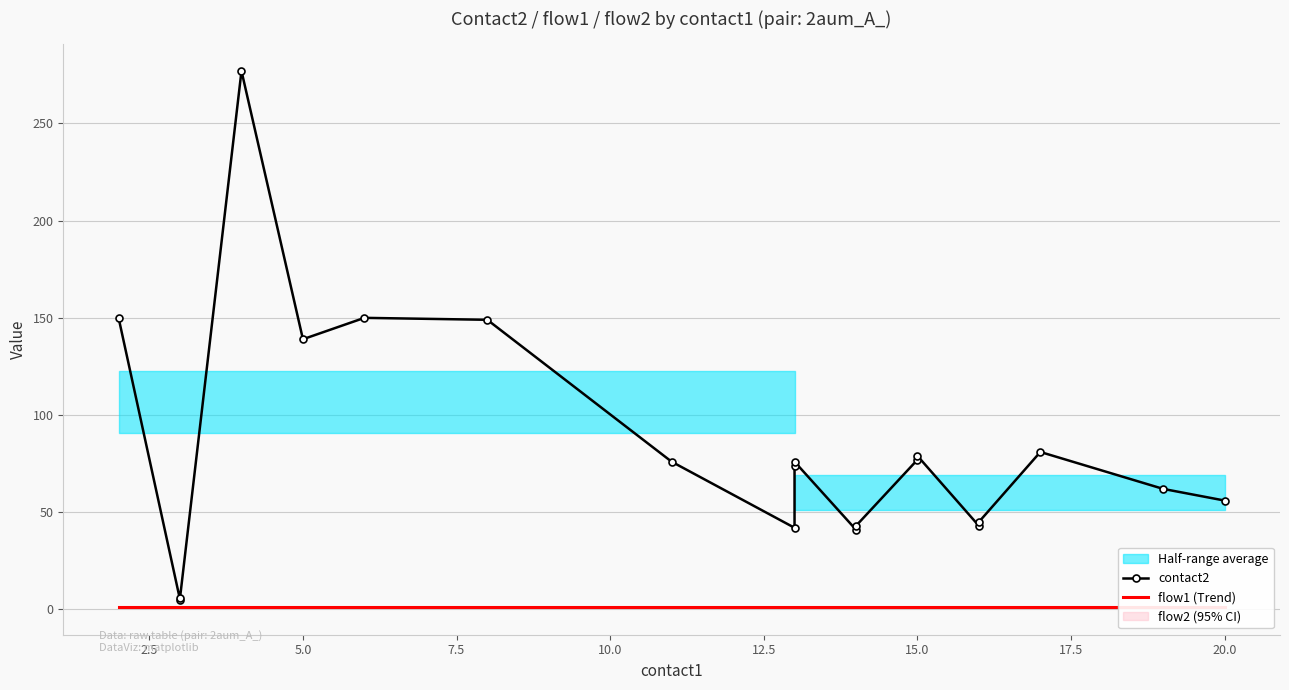

What is the approximate value of flow1 (Trend) at 7.5?

1